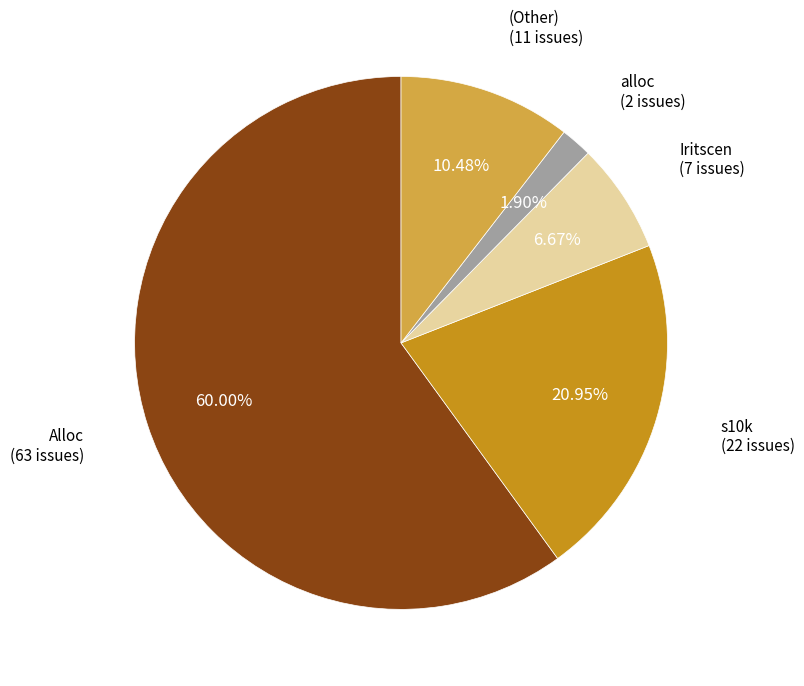

Does any single category account for the majority?

Yes